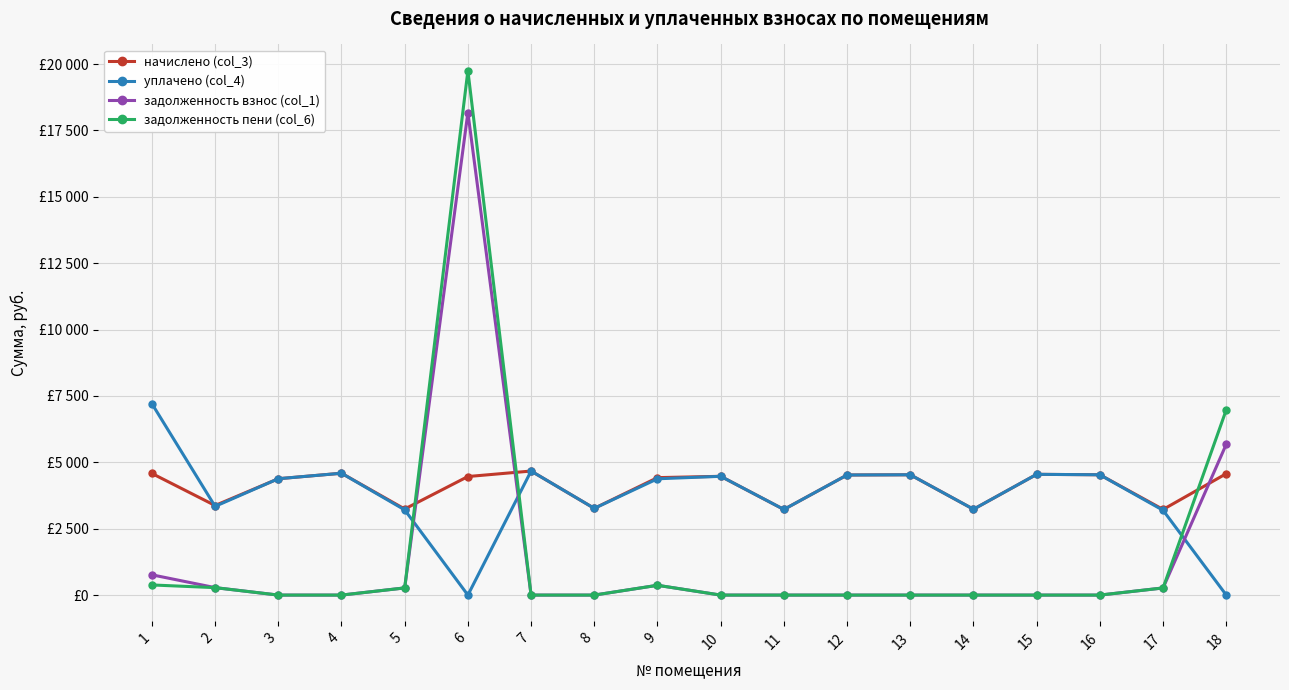

Is this an area chart (filled region under the line)?

No